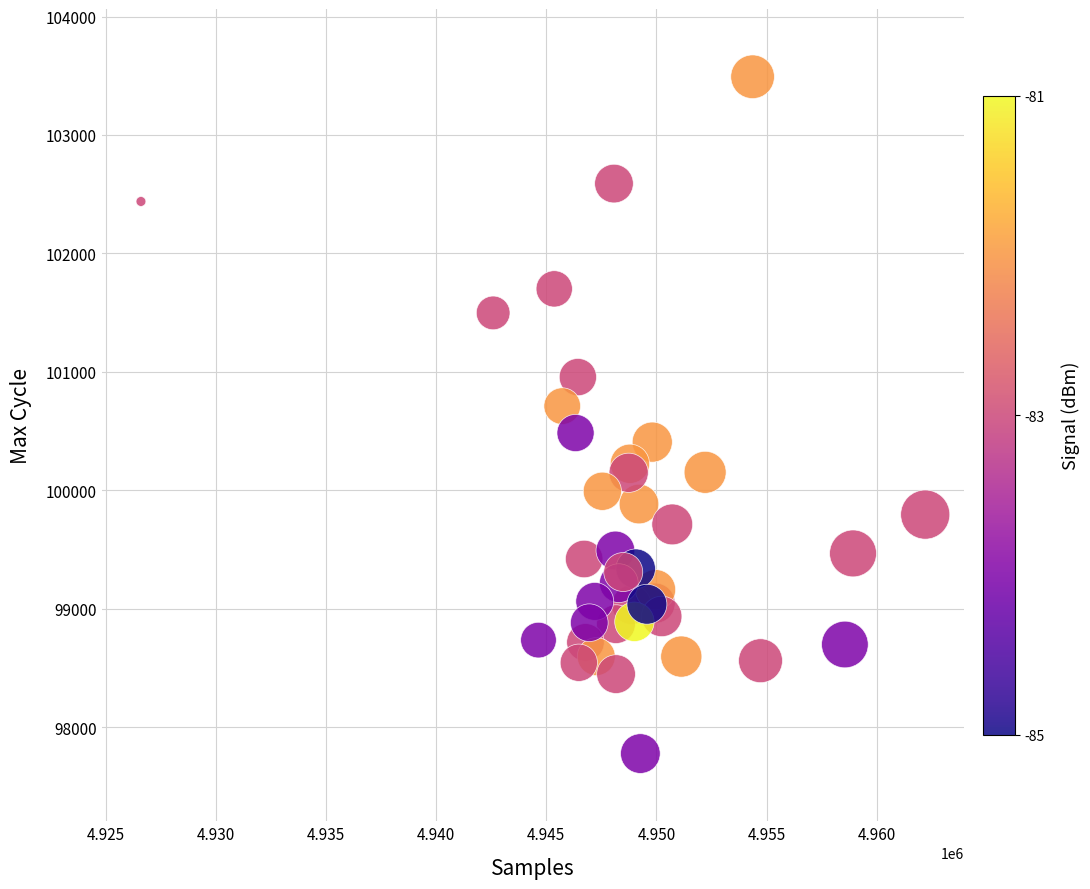

What Y value in the scatter plot is closest to 100634?

100711